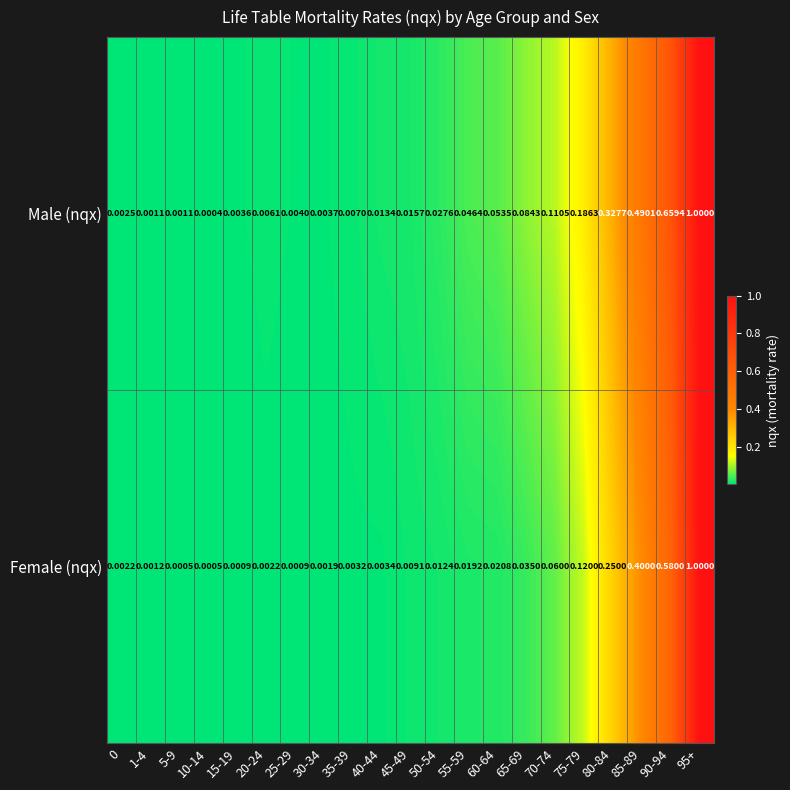

Is the value of Male (nqx) at 30-34 greater than the value of Female (nqx) at 50-54?

No